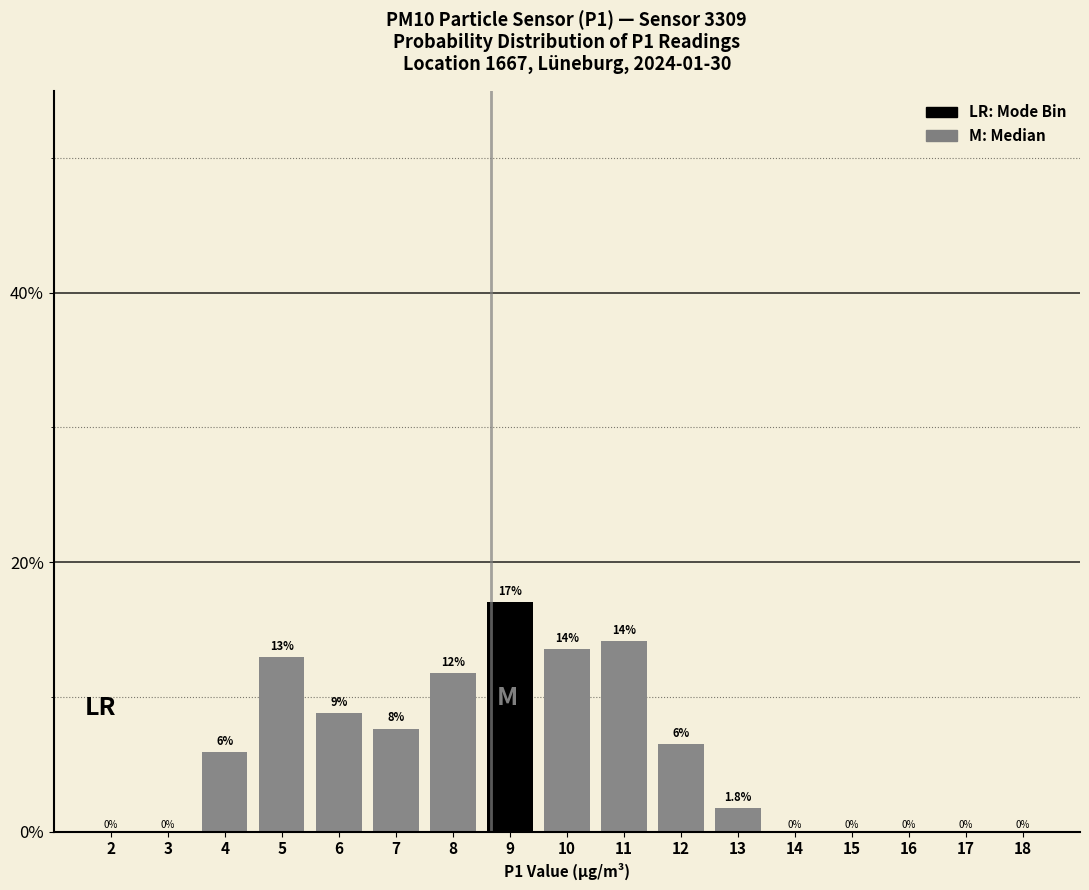

Which label corresponds to the largest value in the chart?

9